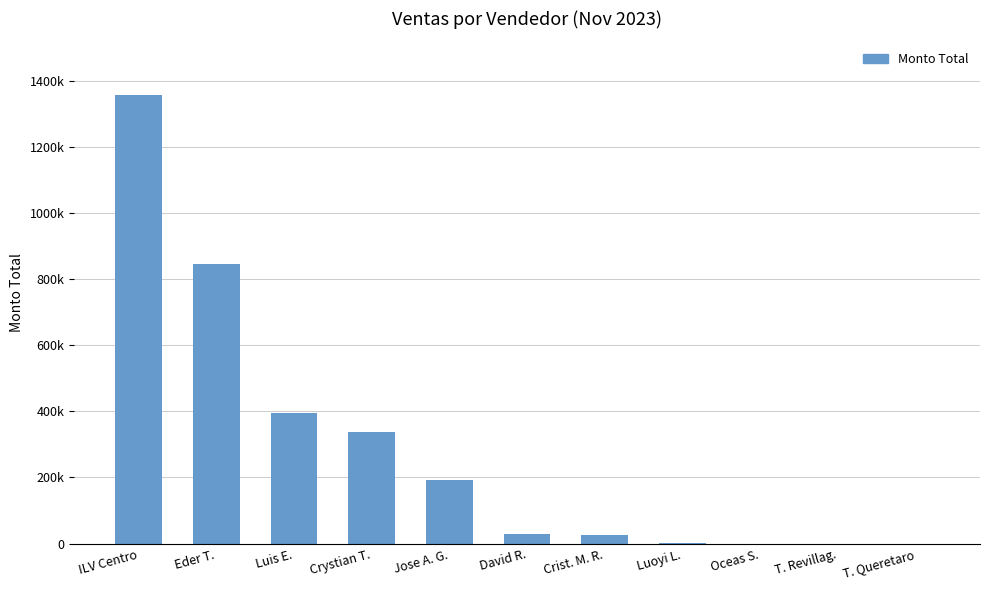

Is it true that the value at Eder T. is 188948.7?

False